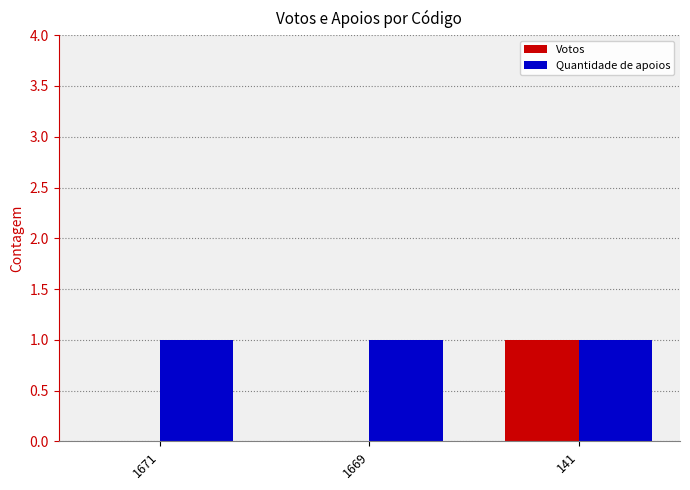

True or false: Votos has a value of 1 at 1671.

False